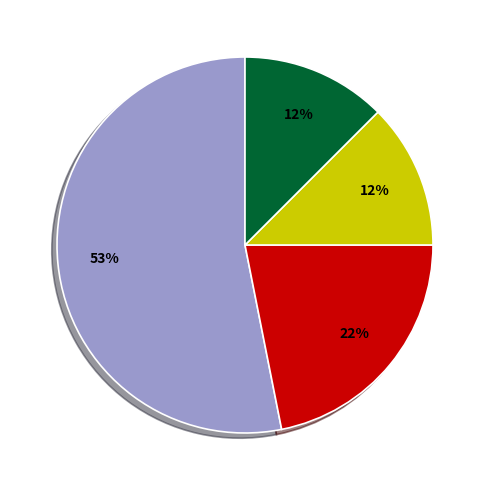

Is there a majority slice in this chart?

Yes